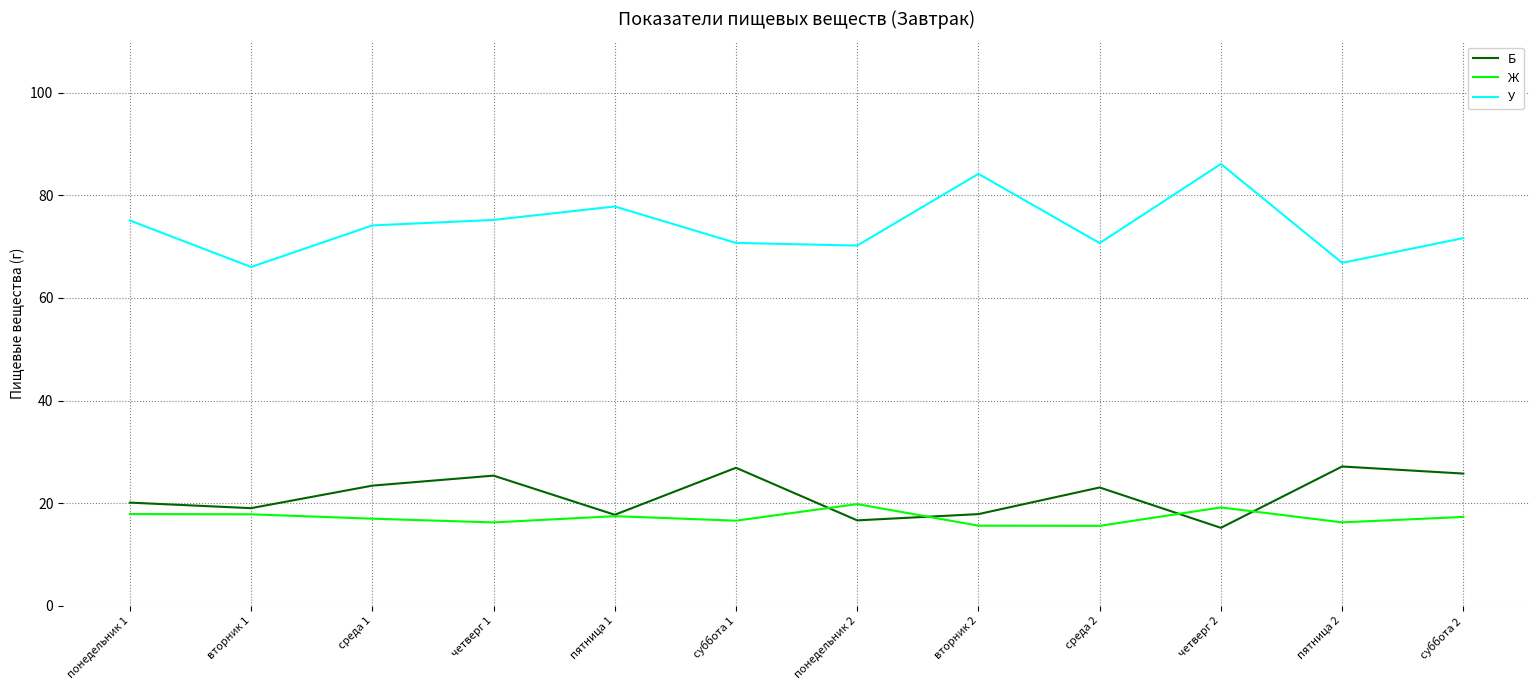

Read the У value at четверг 2.

86.1